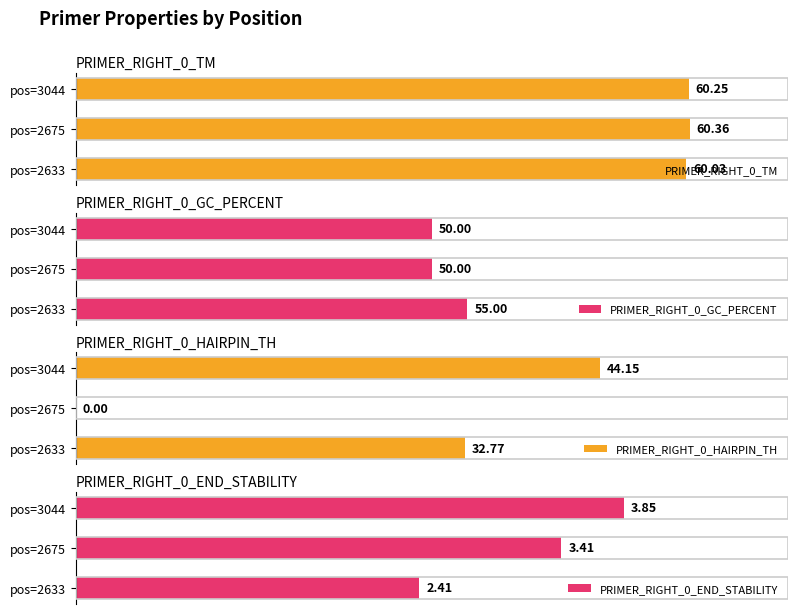

List the labels in order of PRIMER_RIGHT_0_TM value, largest first.

pos=2675, pos=3044, pos=2633